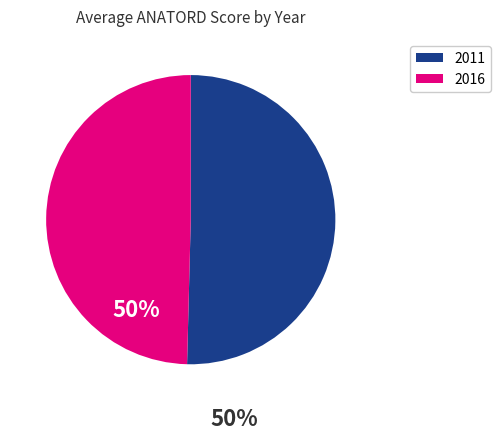

True or false: 2016 accounts for 50% of the total.

True